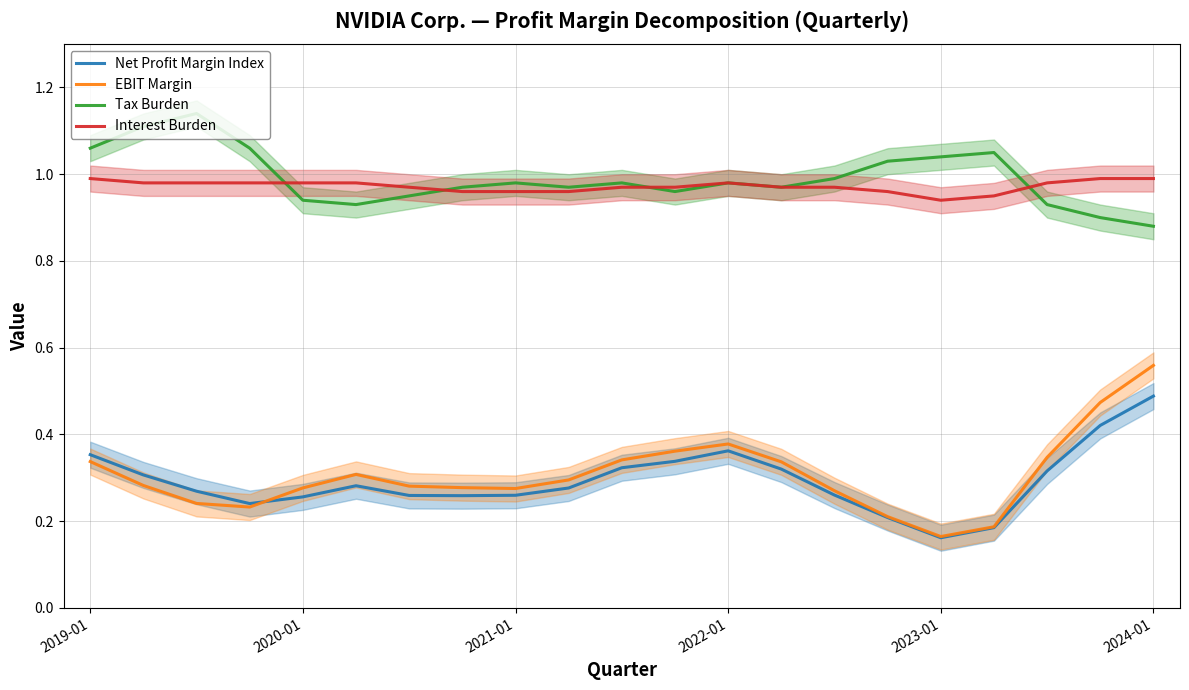

Between 19 and 14, which is larger?

19